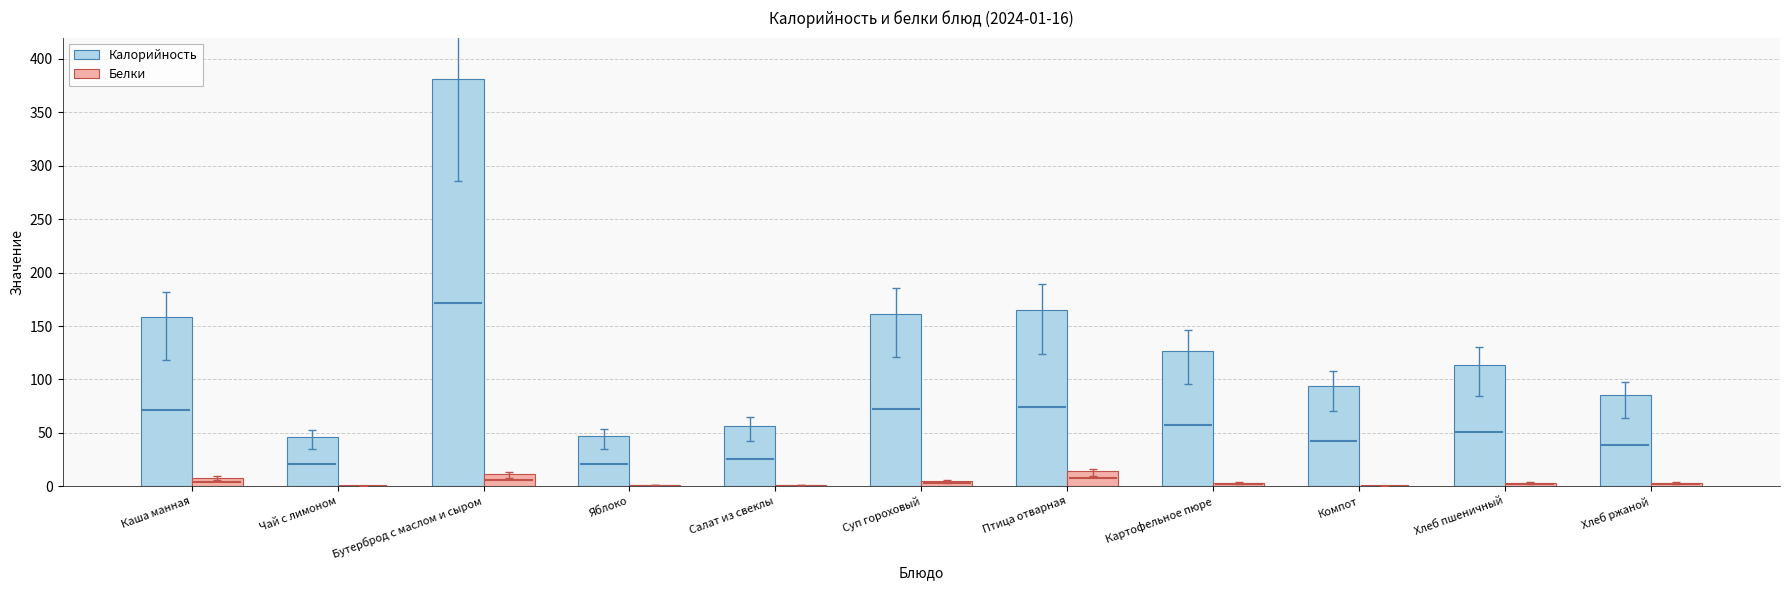

What is the sum of all Калорийность values?

1433.3